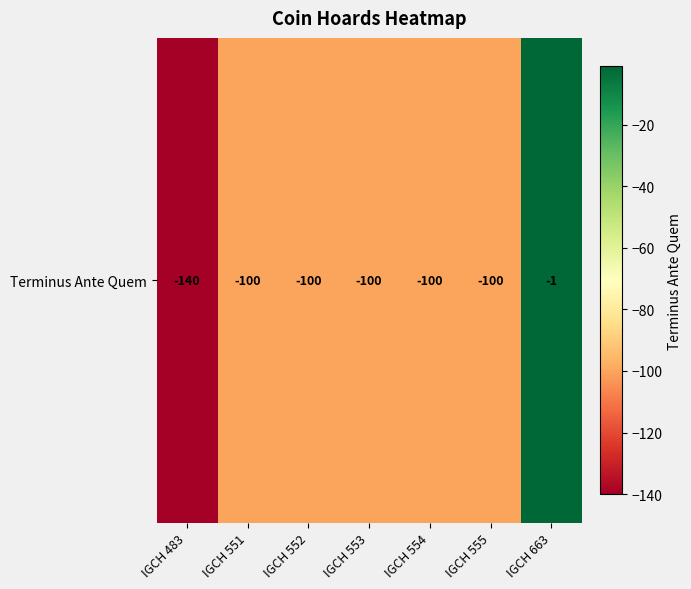

What is the average value?

-92